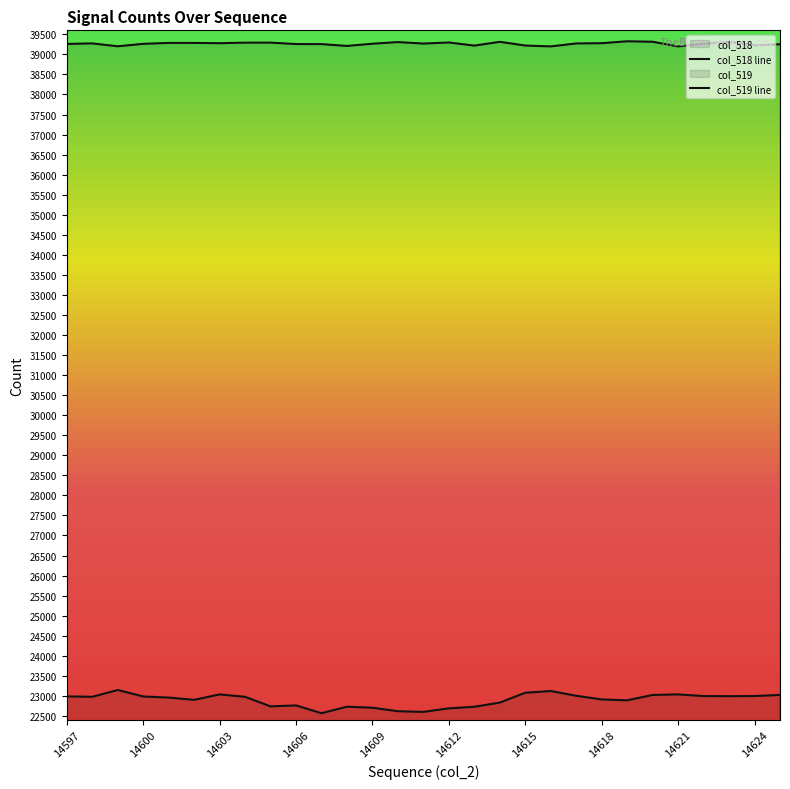

What is the value of the col_519 point at the 6th from the left?

39286